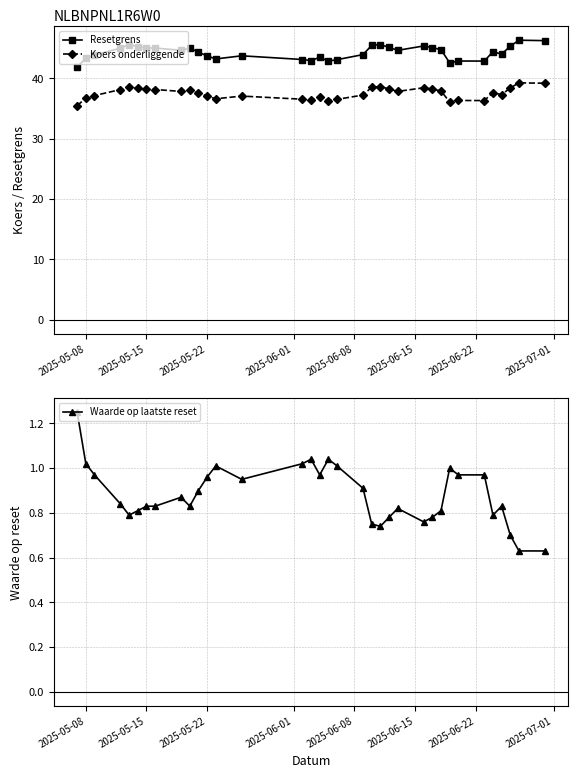

True or false: Koers onderliggende and Resetgrens cross at least once.

False